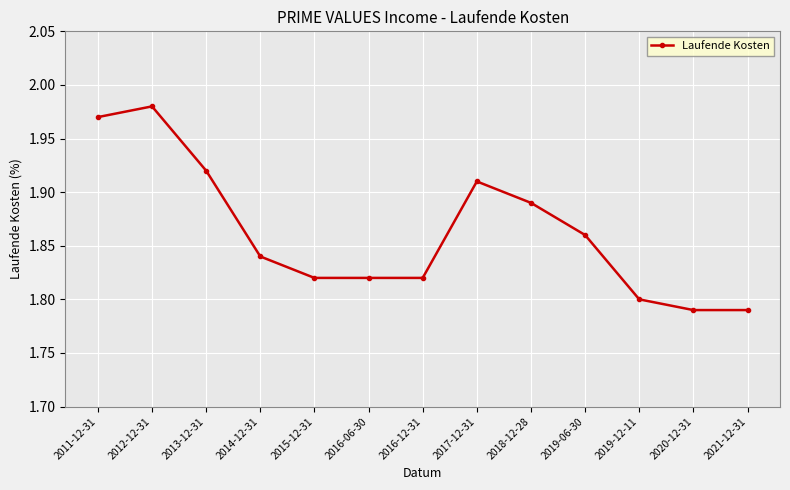

What is the difference between the second highest and second lowest values?

0.2